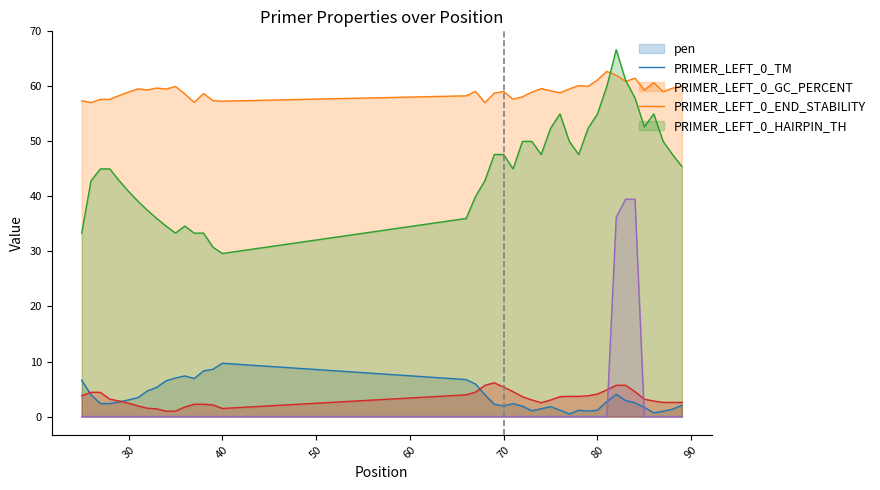

True or false: pen and PRIMER_LEFT_0_GC_PERCENT intersect in this chart.

False